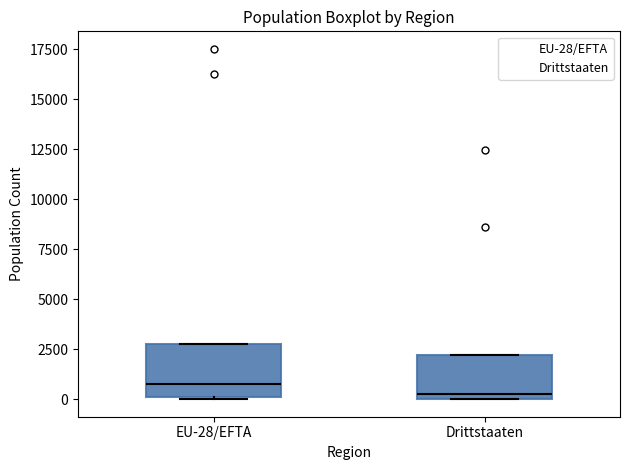

Where is the upper edge of the box for Drittstaaten on the y-axis? The values are not printed on the chart, so give them approximately, as read against the axis.

2000